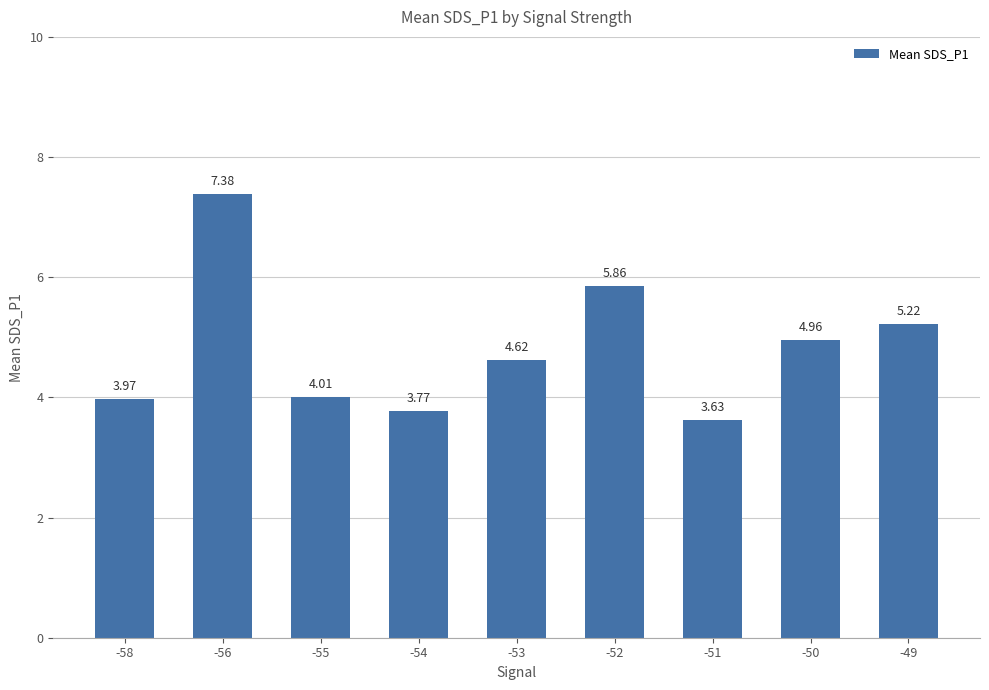

Does the chart contain stacked bars?

No